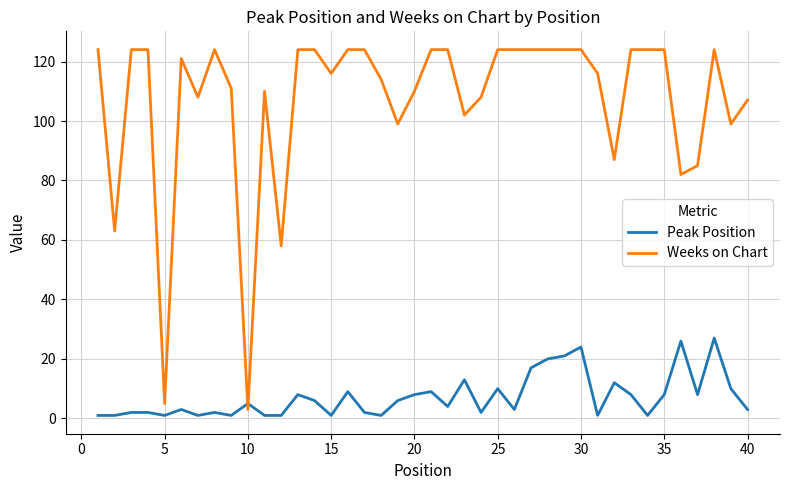

Which series has the widest spread of values?

Weeks on Chart